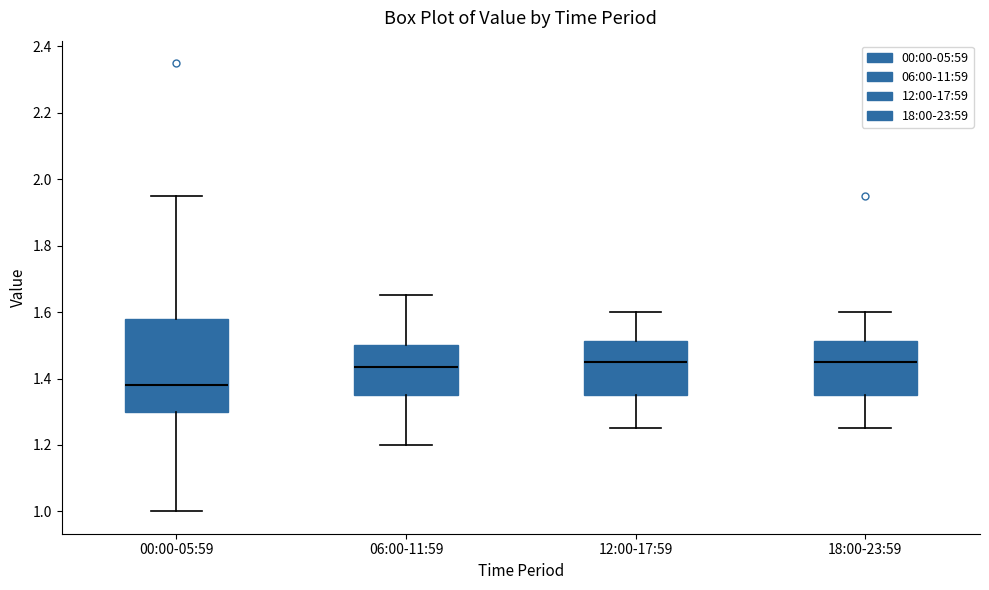

Comparing the boxes themselves (not the whiskers), which one is the tallest?

00:00-05:59